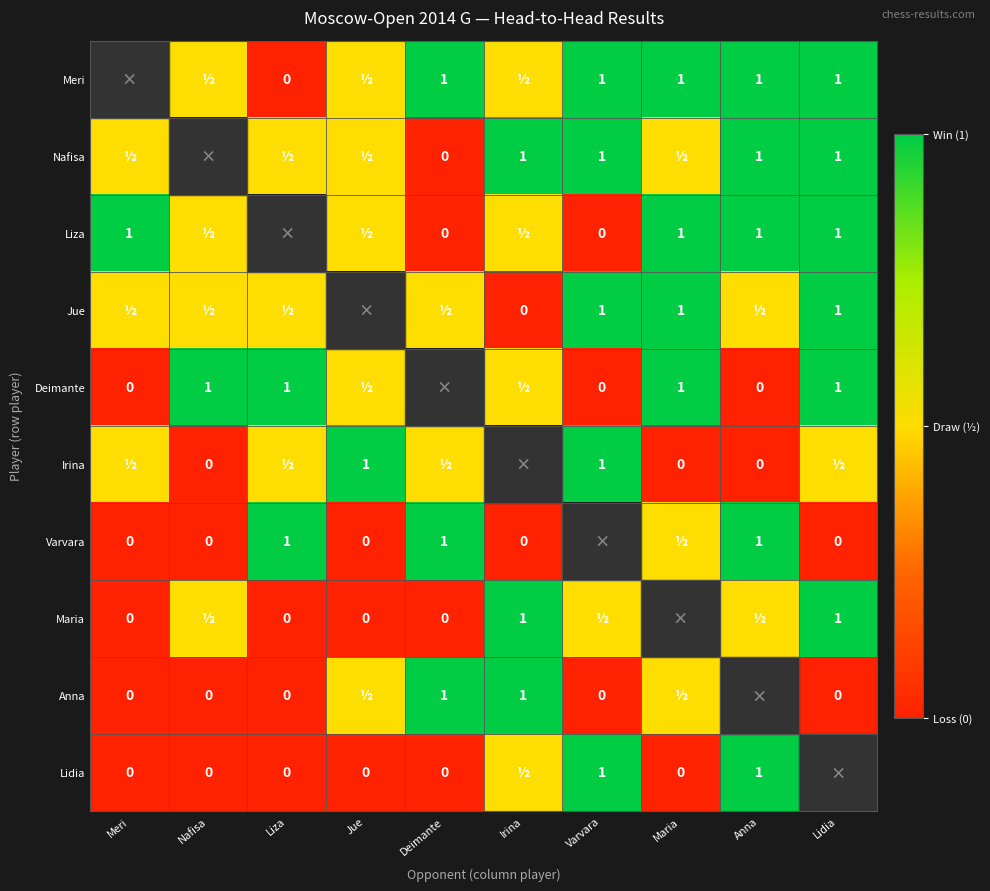

The value of Lidia at Anna is 1.0. True or false?

True